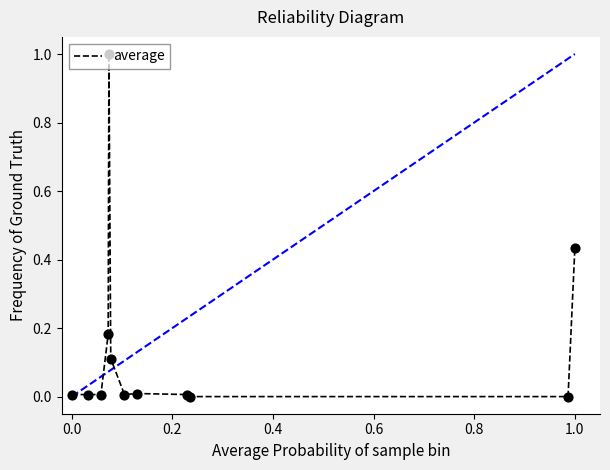

What is the greatest value displayed?

1.0